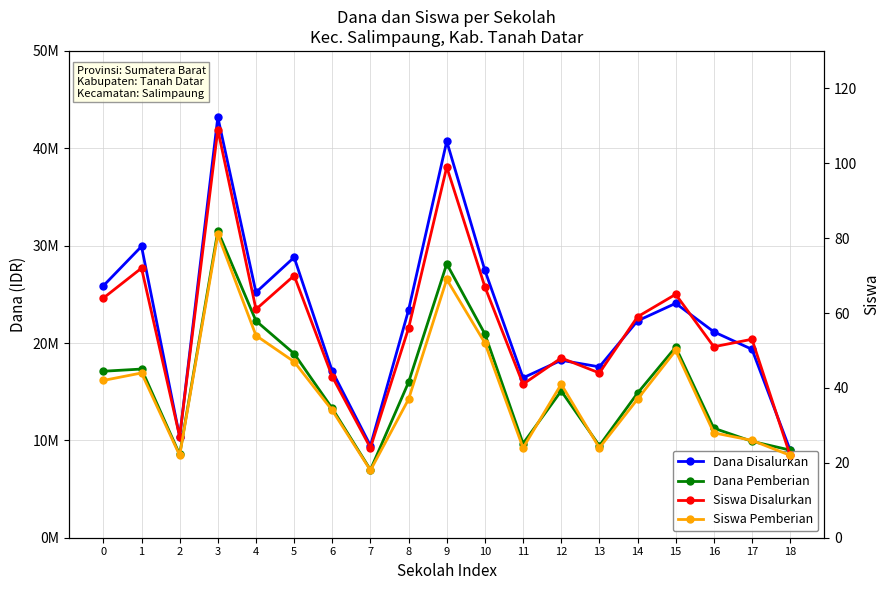

True or false: Dana Pemberian and Siswa Disalurkan intersect in this chart.

False